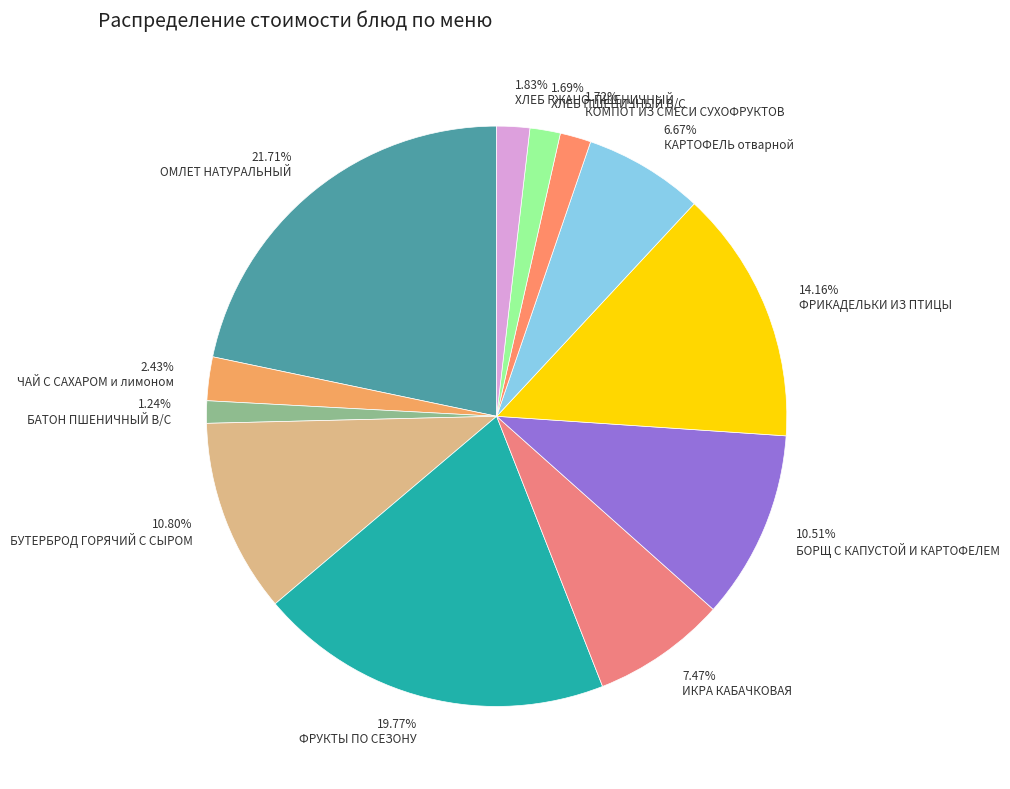

What is the ratio of the value at 10.51% БОРЩ С КАПУСТОЙ И КАРТОФЕЛЕМ to the value at 21.71% ОМЛЕТ НАТУРАЛЬНЫЙ?

0.5